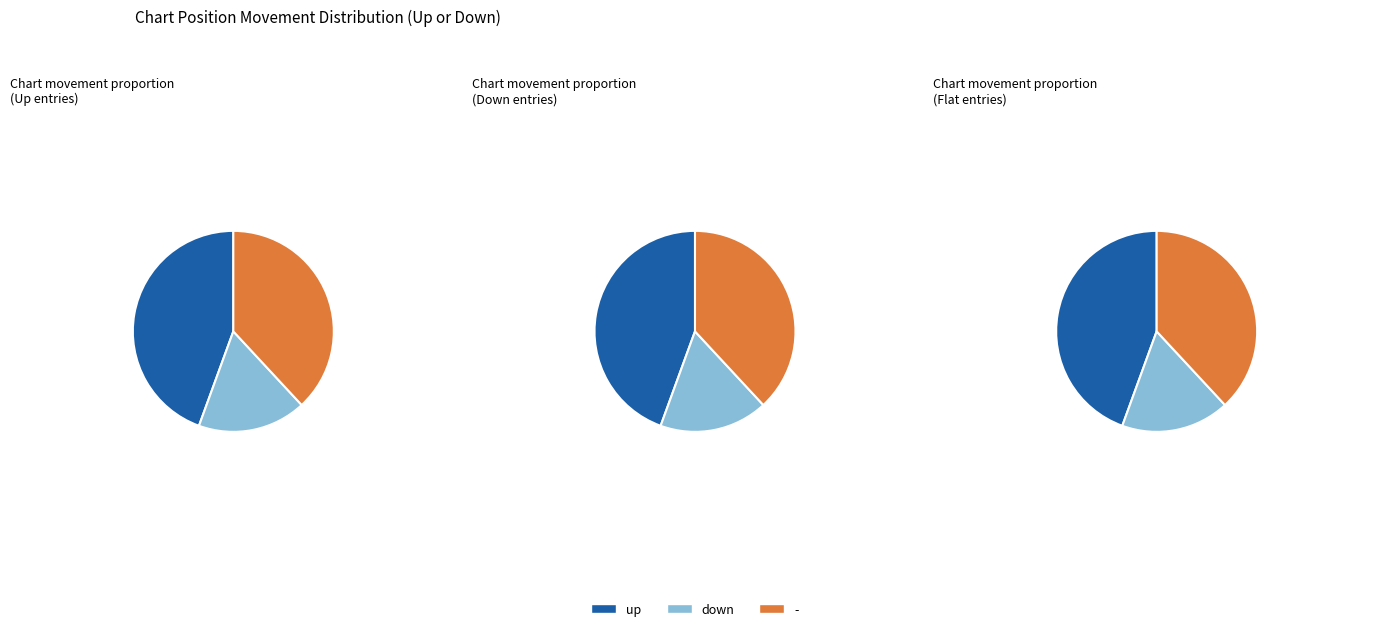

The down slice represents 31% of the pie. True or false?

False